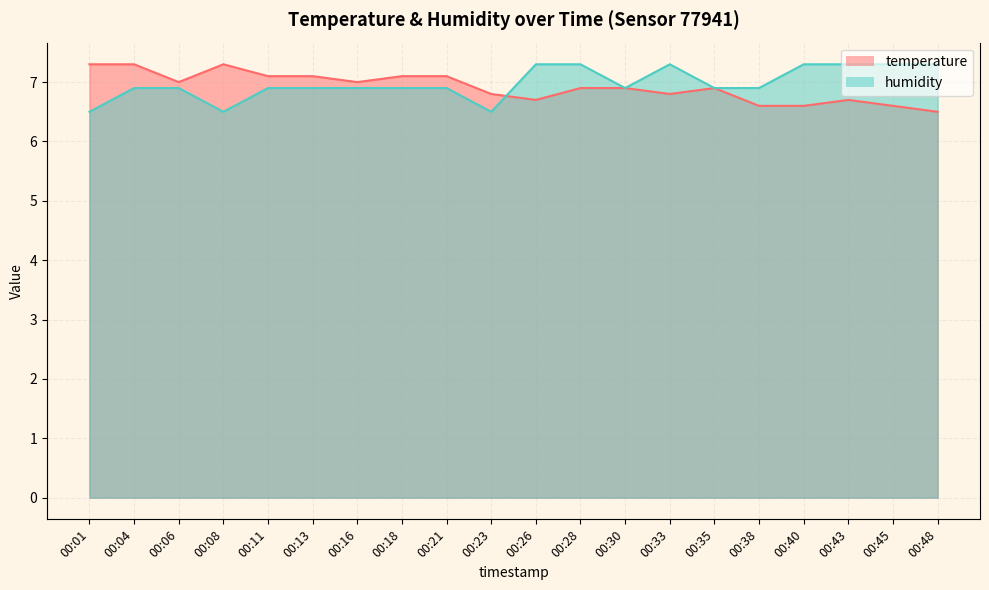

Where is temperature nearest to the value 6?

00:48